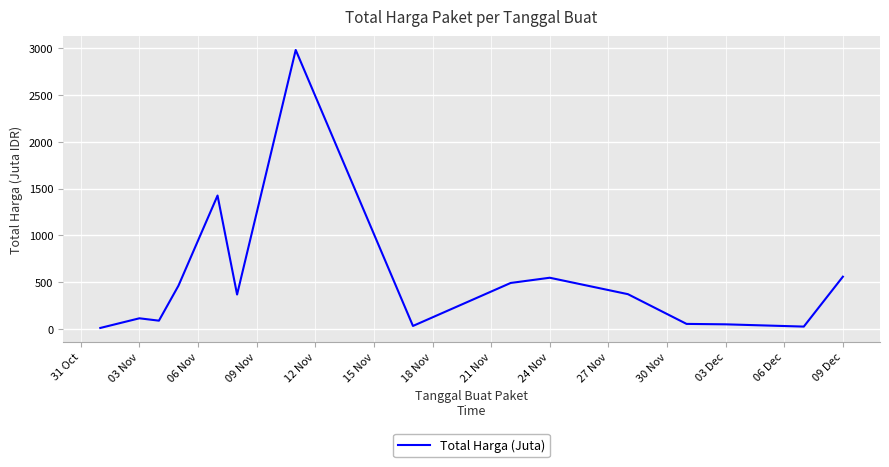

What is the difference between the maximum and minimum values?

2966.6